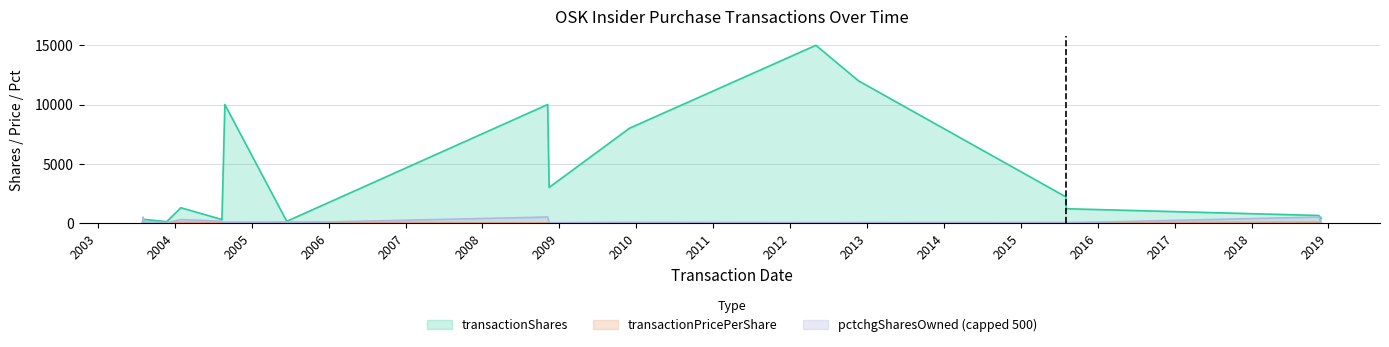

Which series changed the most between 2008-11-06 and 2015-08-05?

transactionShares